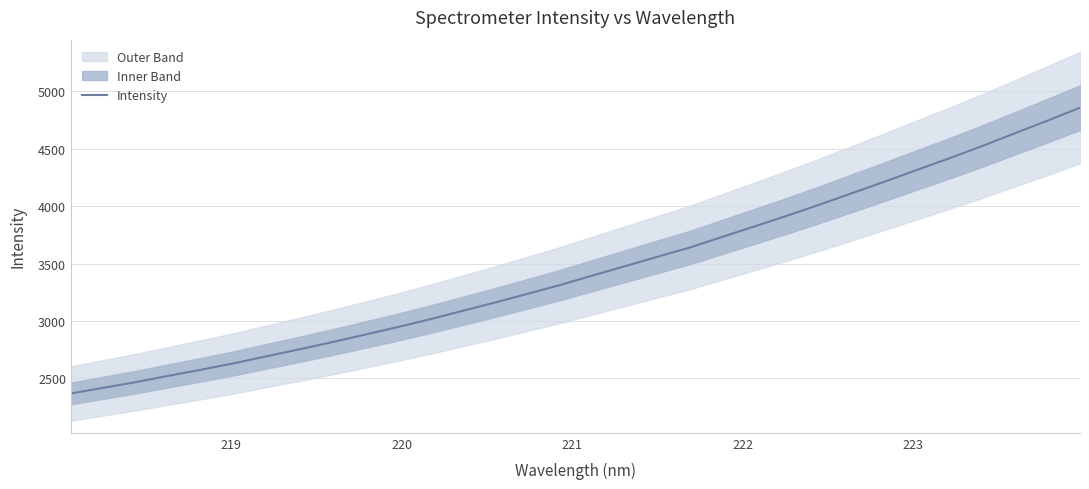

What is the highest value of the Intensity series?

4859.0